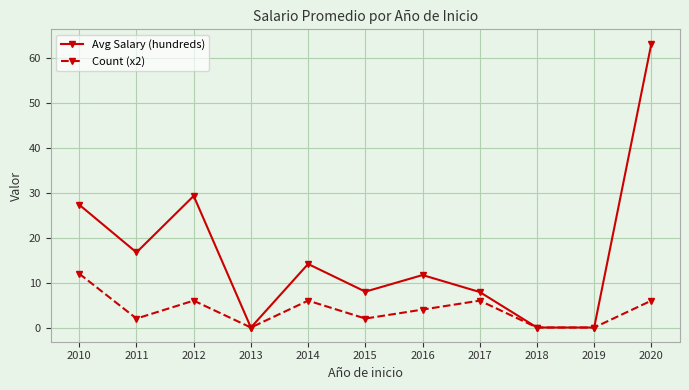

Which series has the largest total across all categories?

Avg Salary (hundreds)